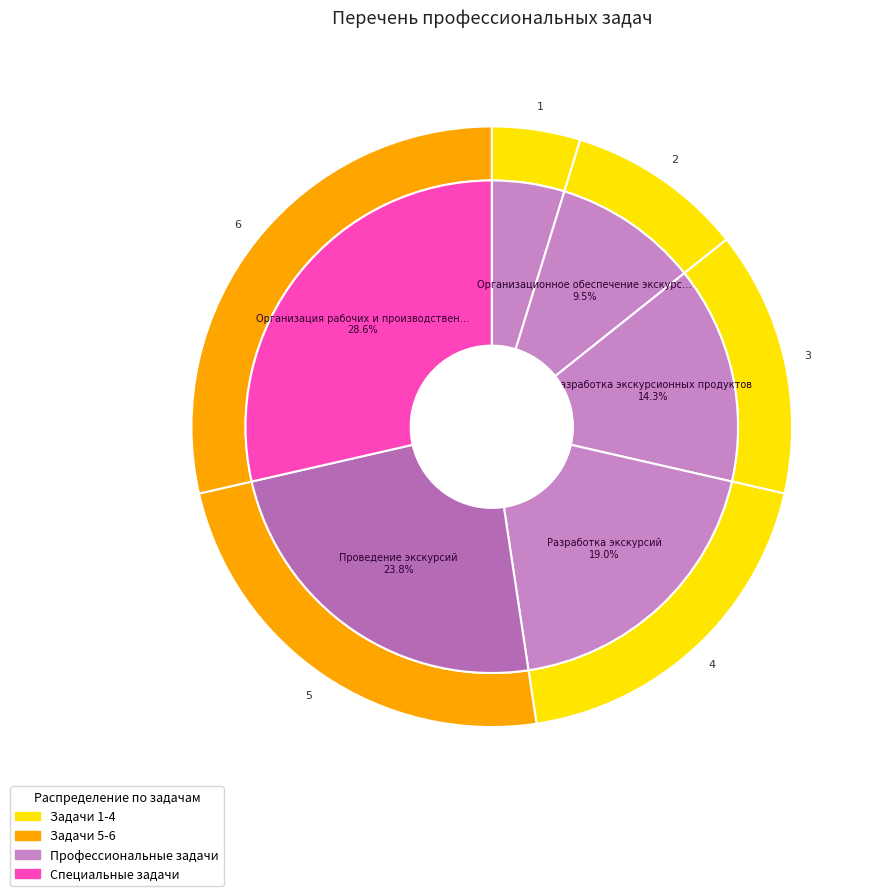

To the nearest percent, what is the average slice percentage?

17%